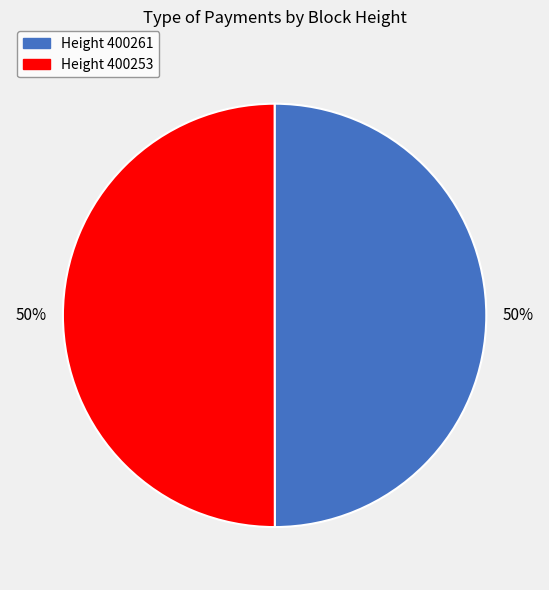

To the nearest percent, what is the average slice percentage?

50%